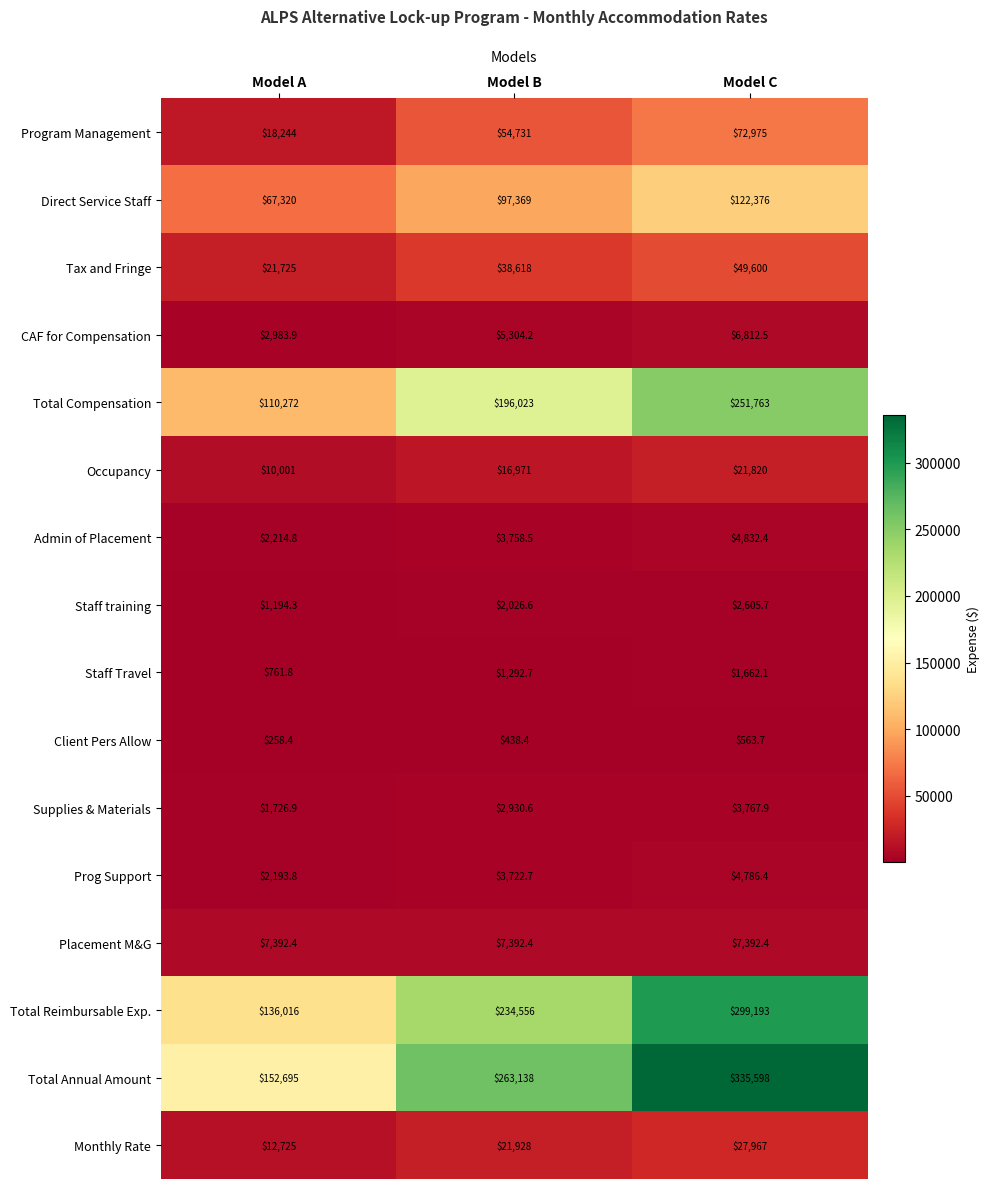

What is the difference between the maximum and minimum values in the Prog Support series?

2592.6